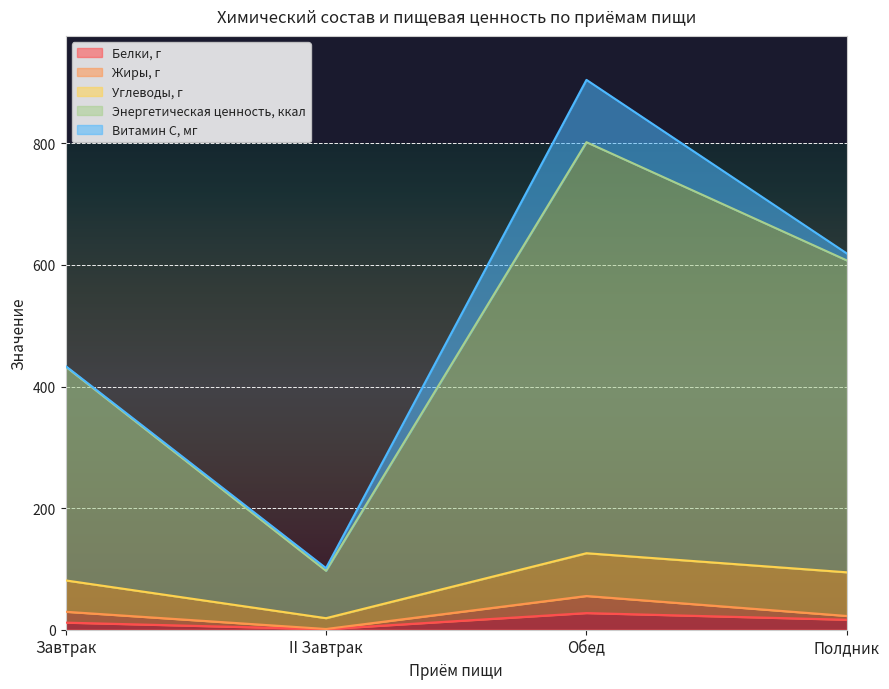

What is the label of the 1st point from the right?

Полдник